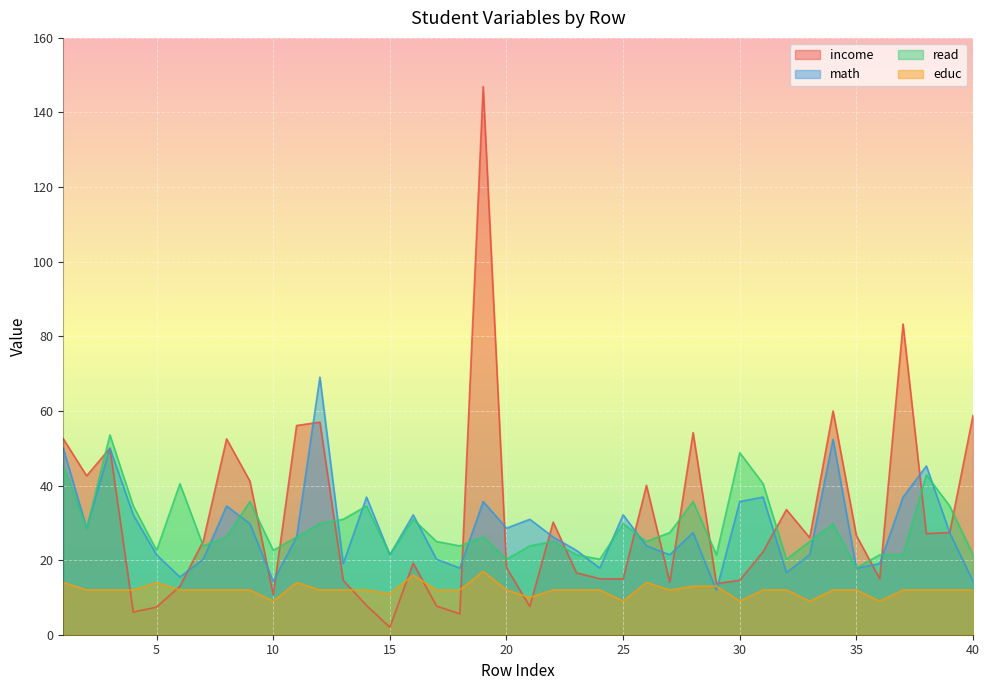

True or false: educ and income intersect in this chart.

True